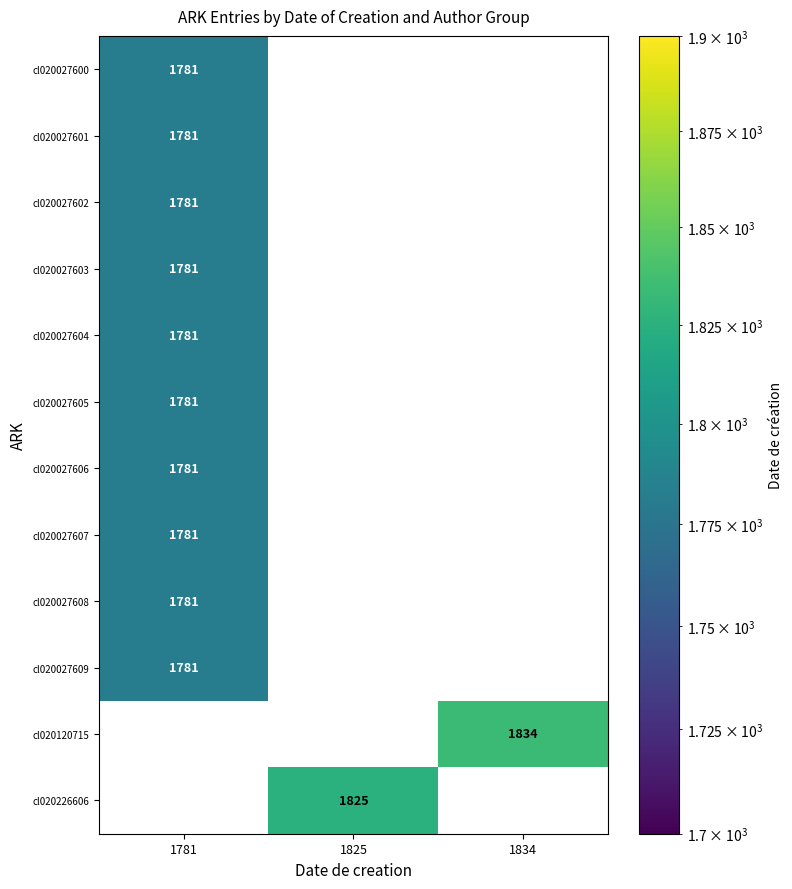

The value of cl020027606 at 1781 is 774.1. True or false?

False